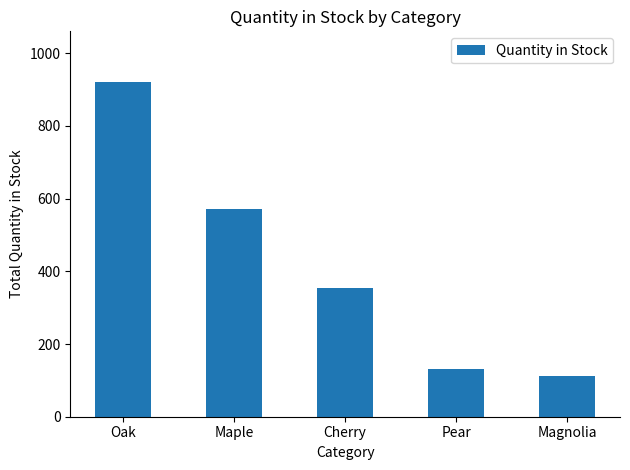

List the labels in order of value, smallest first.

Magnolia, Pear, Cherry, Maple, Oak